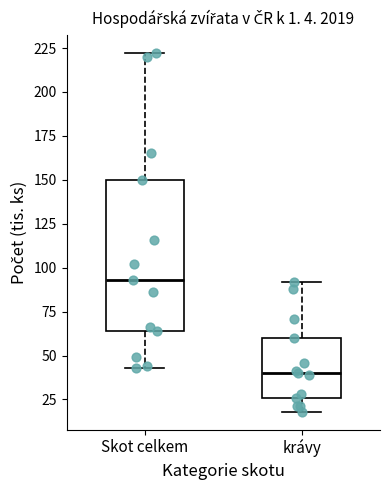

Reading left to right, transcribe this box plot: for each box, give where its median line is, the range the box spans, and where its two whiskers end, as read against the y-axis. The values are not printed on the chart, so give them approximately, as read against the axis.

Skot celkem: median 95, box 65 to 150, whiskers 45 to 220
krávy: median 40, box 25 to 60, whiskers 20 to 90